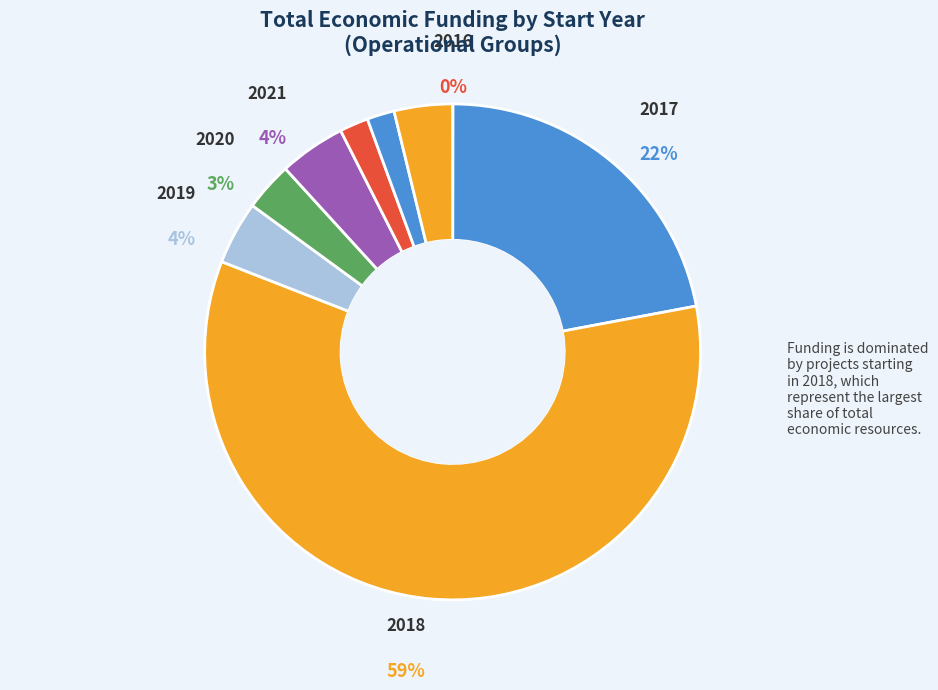

What is the smallest slice in the pie chart?

2016